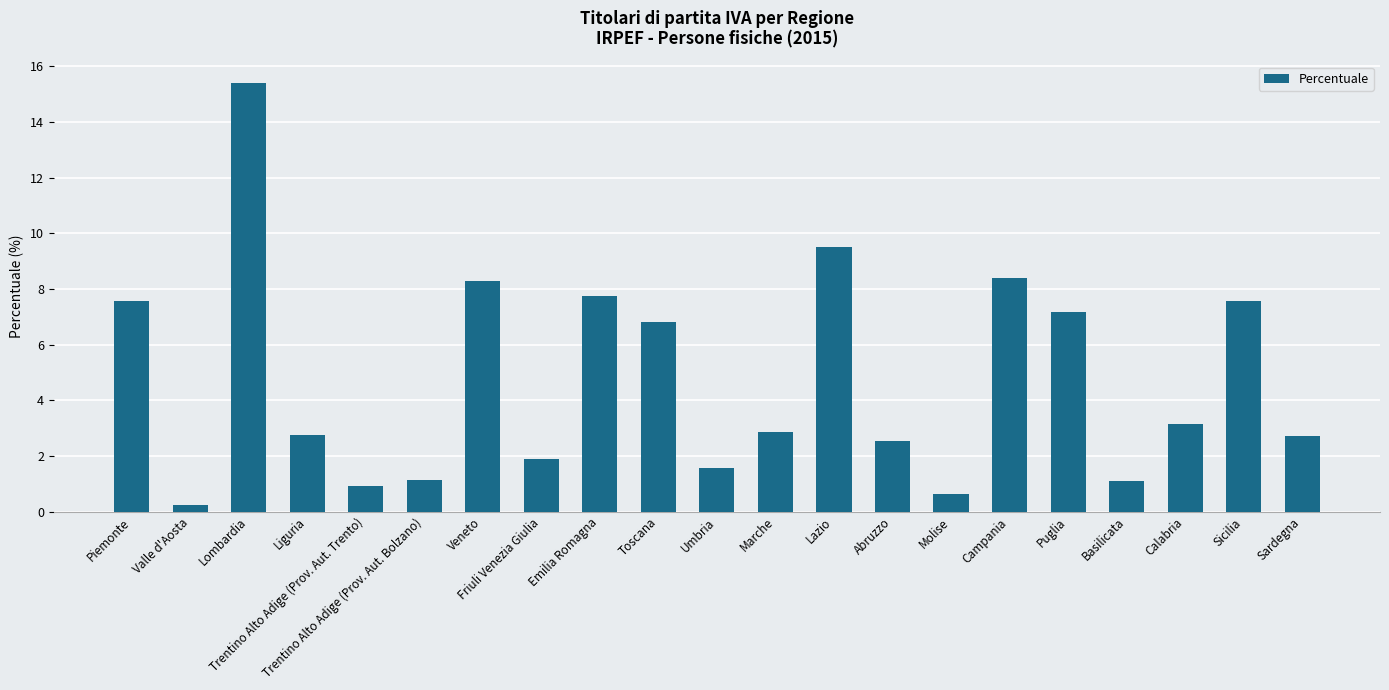

What position from the right is Toscana?

12